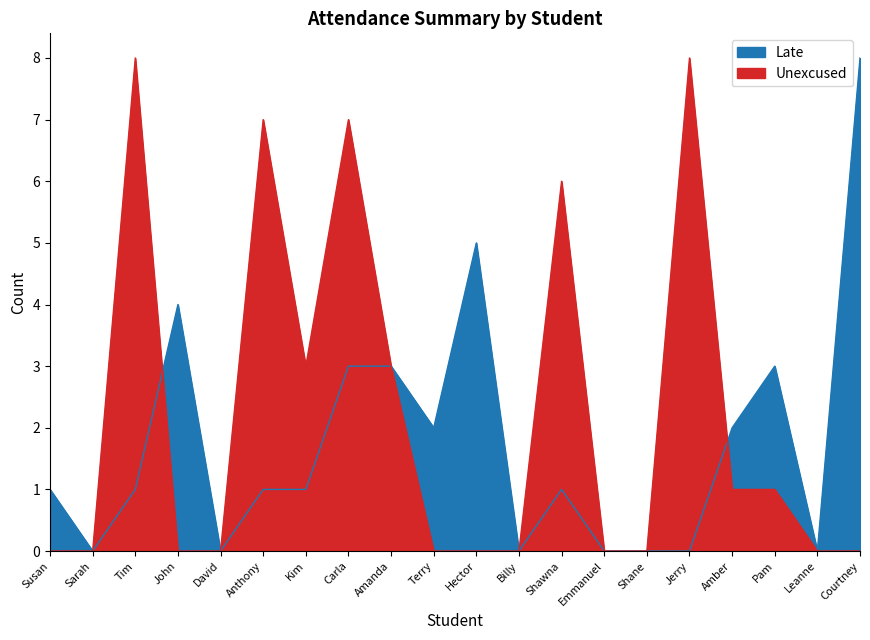

How many lines are shown in the chart?

2